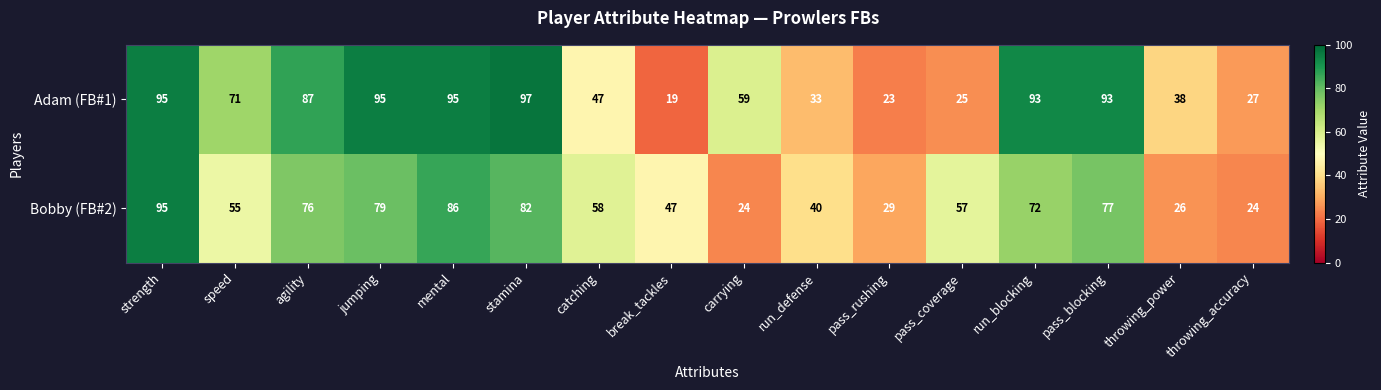

List the series in order of their overall mean, lowest first.

Bobby (FB#2), Adam (FB#1)